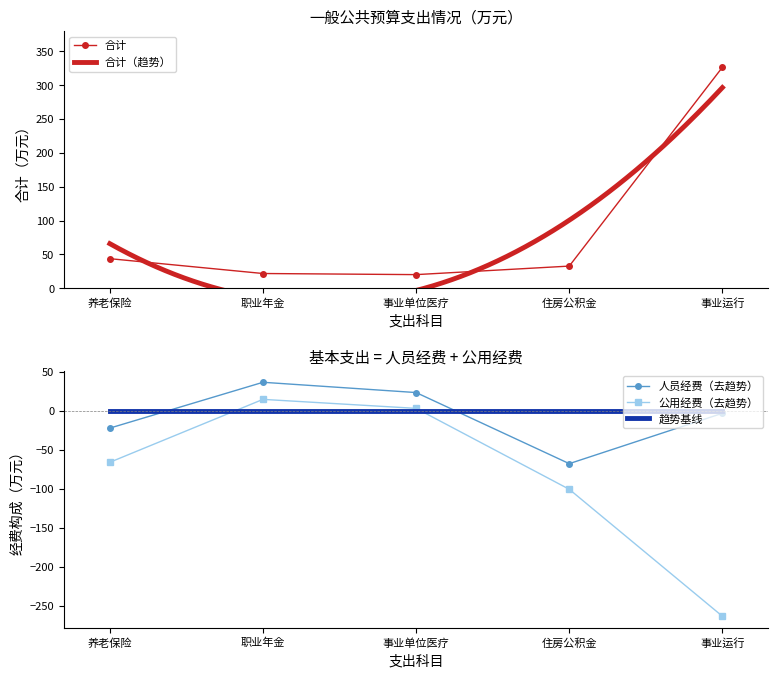

What is the approximate value of 合计 at 养老保险?

43.8